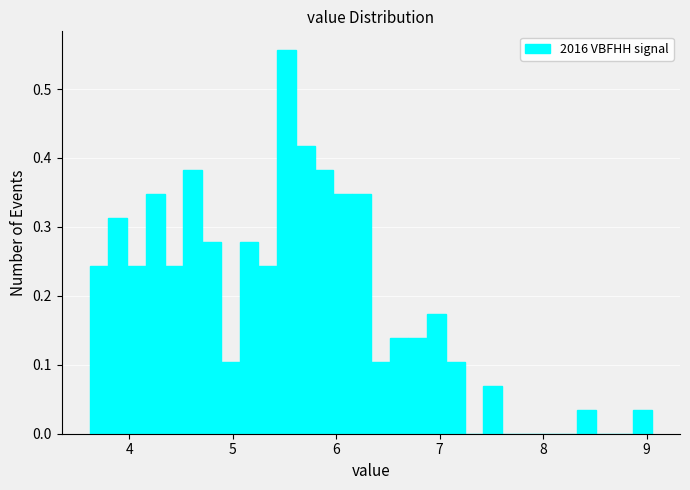

Read against the x-axis, roughly where is the centre of the tallest bar?

5.5